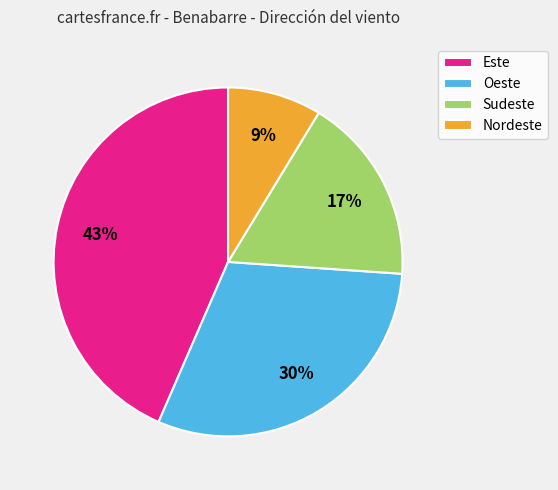

Rank the categories by value from highest to lowest.

Este, Oeste, Sudeste, Nordeste